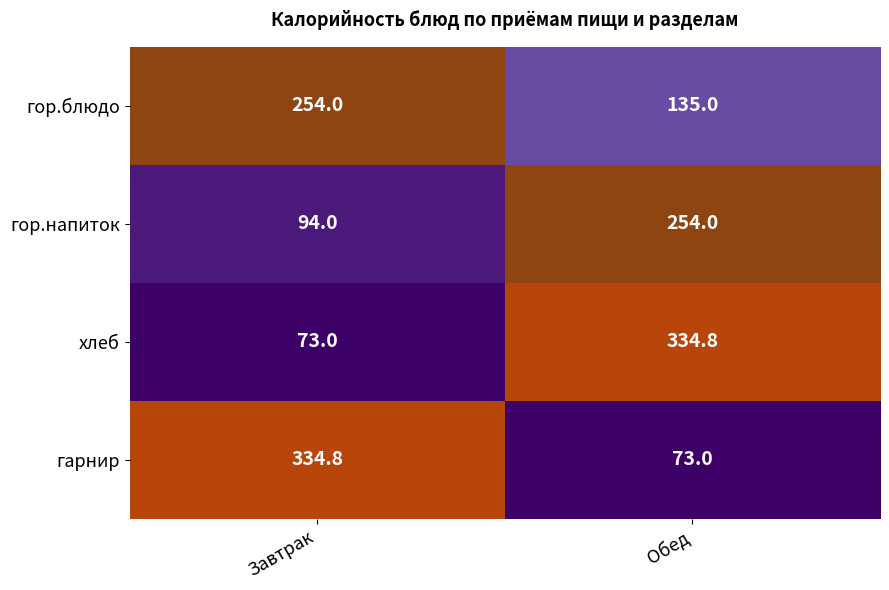

At which label is хлеб closest to 203?

Завтрак